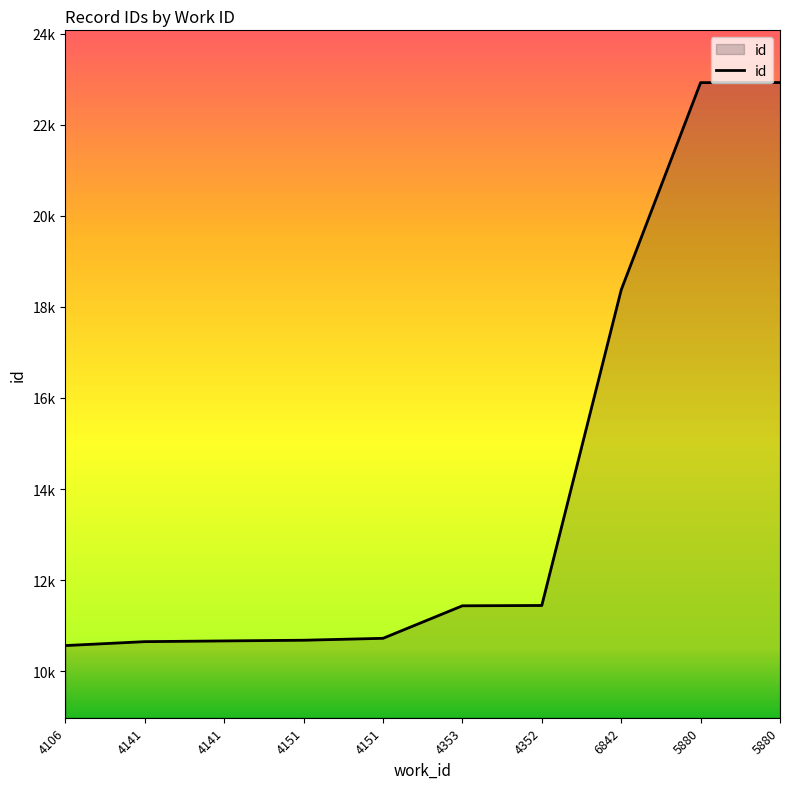

Does the chart have visible grid lines?

No